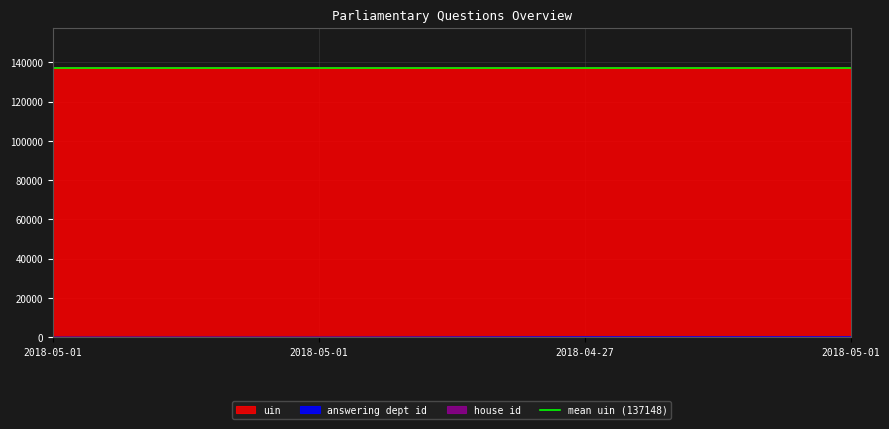

True or false: uin and answering dept id intersect in this chart.

False